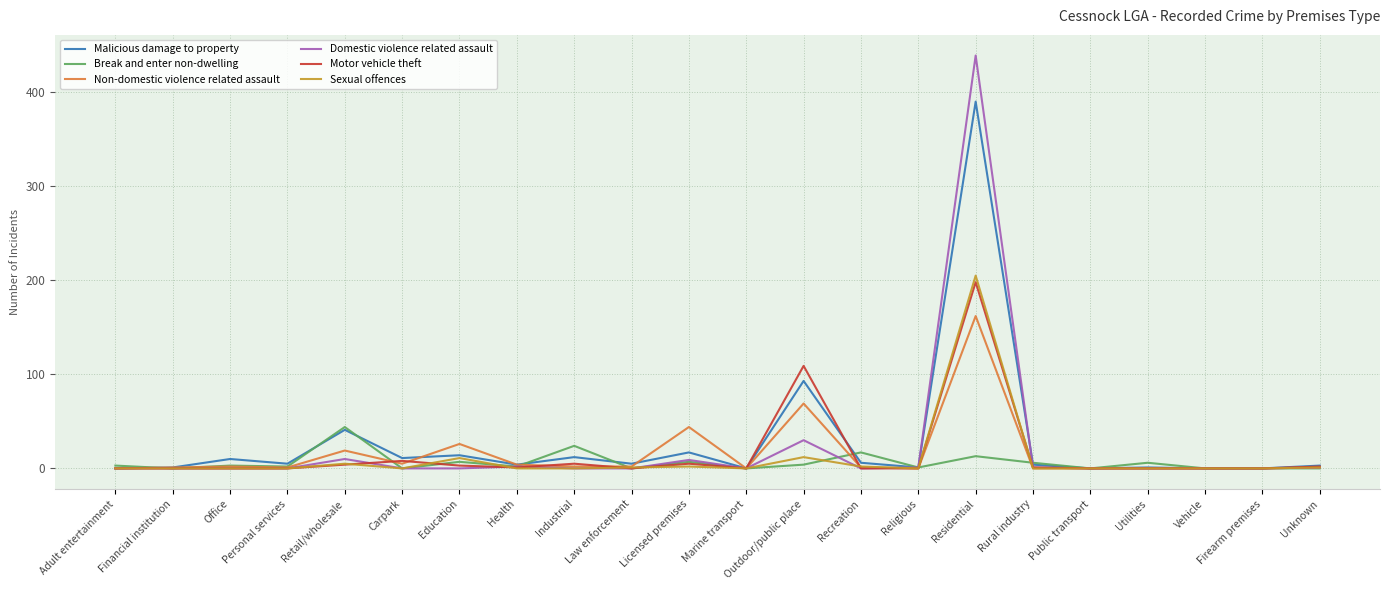

How many lines are shown in the chart?

6